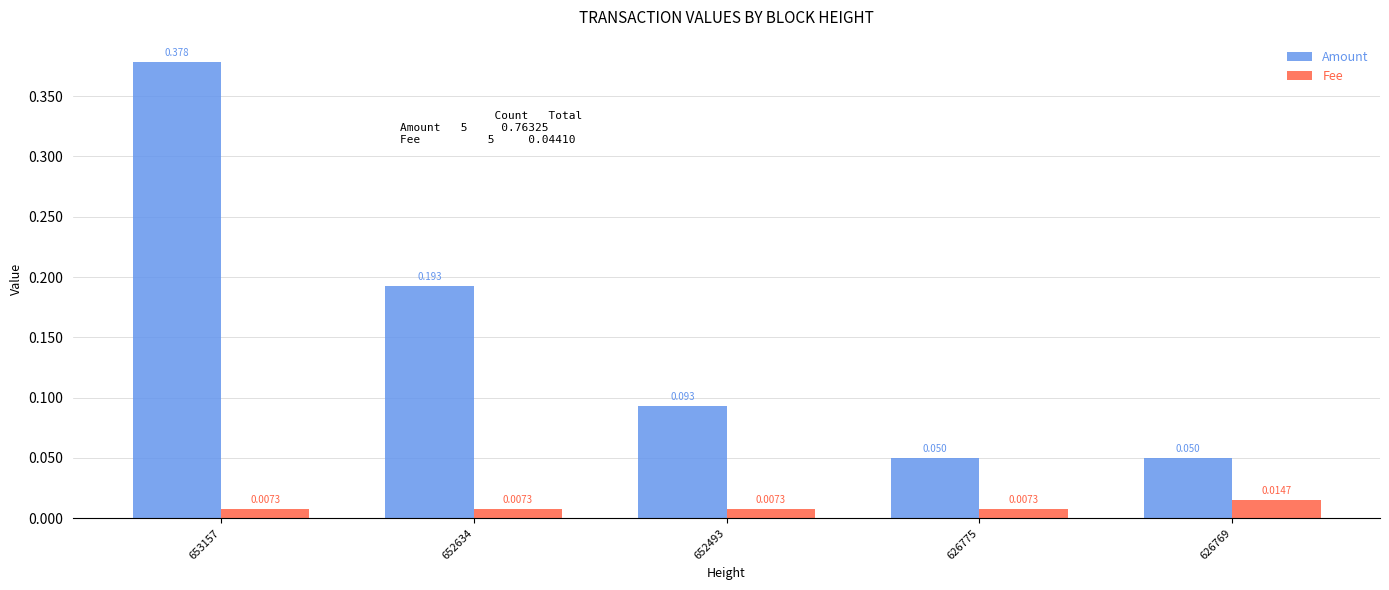

Which series has the largest range (max minus min)?

Amount